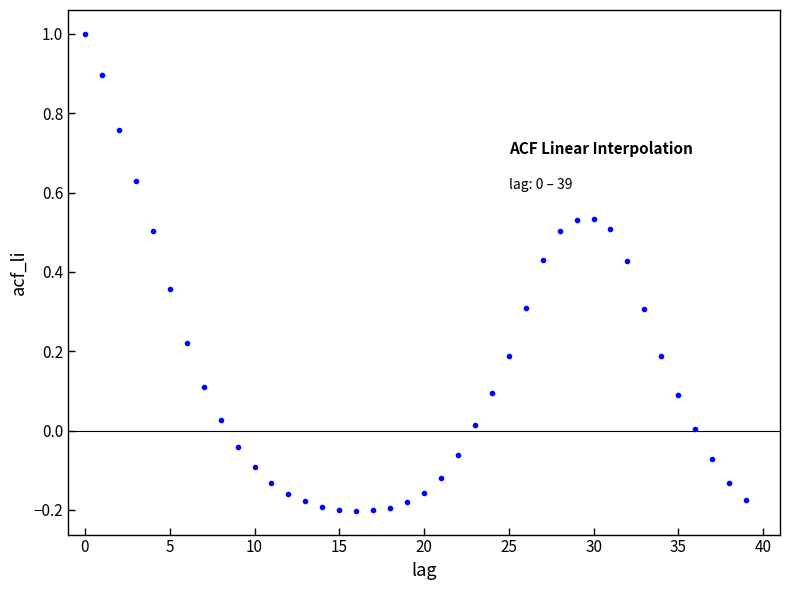

What is the range of Y values (max minus min)?

1.2